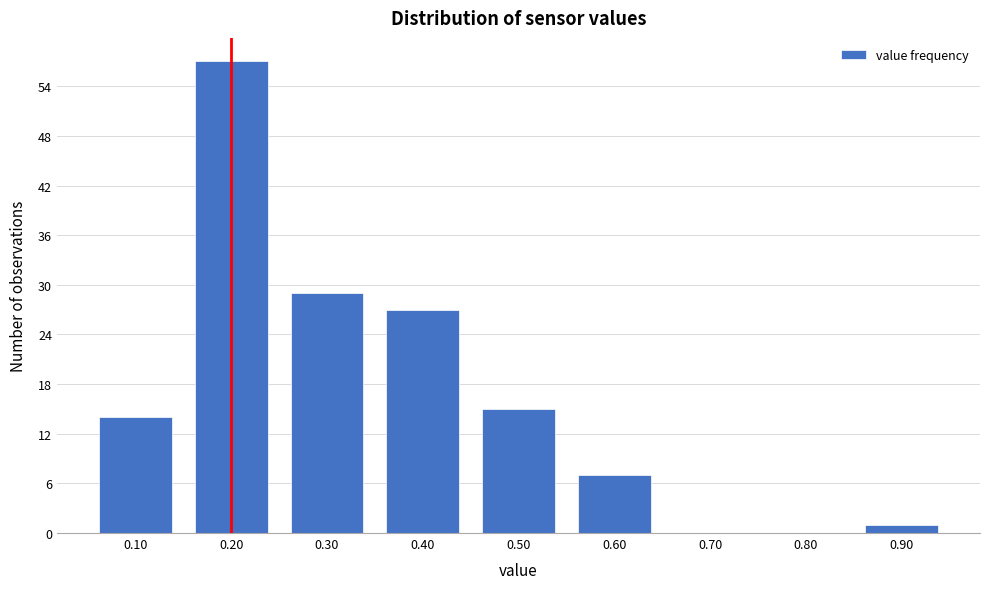

How tall is the bar that spans 0.05 to 0.15 on the x-axis? The values are not printed on the chart, so give them approximately, as read against the axis.

14